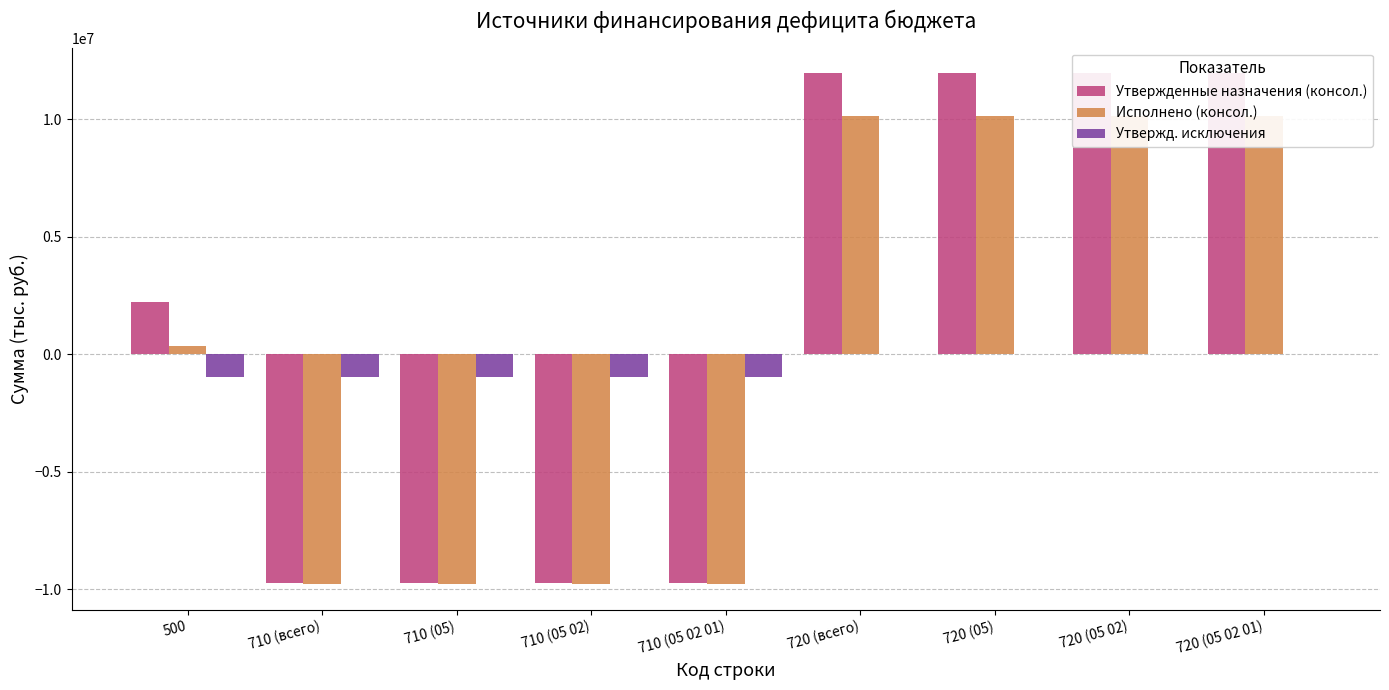

How many Утвержд. исключения values are between -971300 and 0?

9